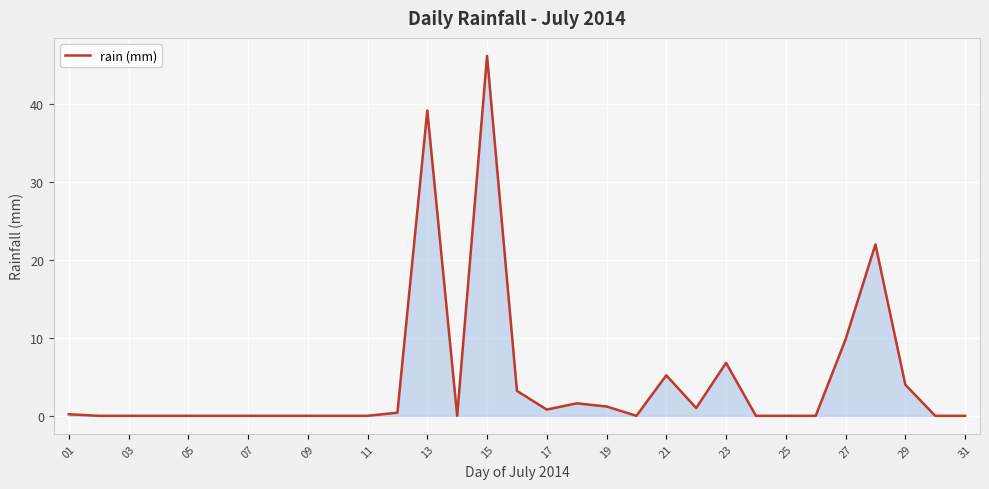

What is the greatest value displayed?

46.2